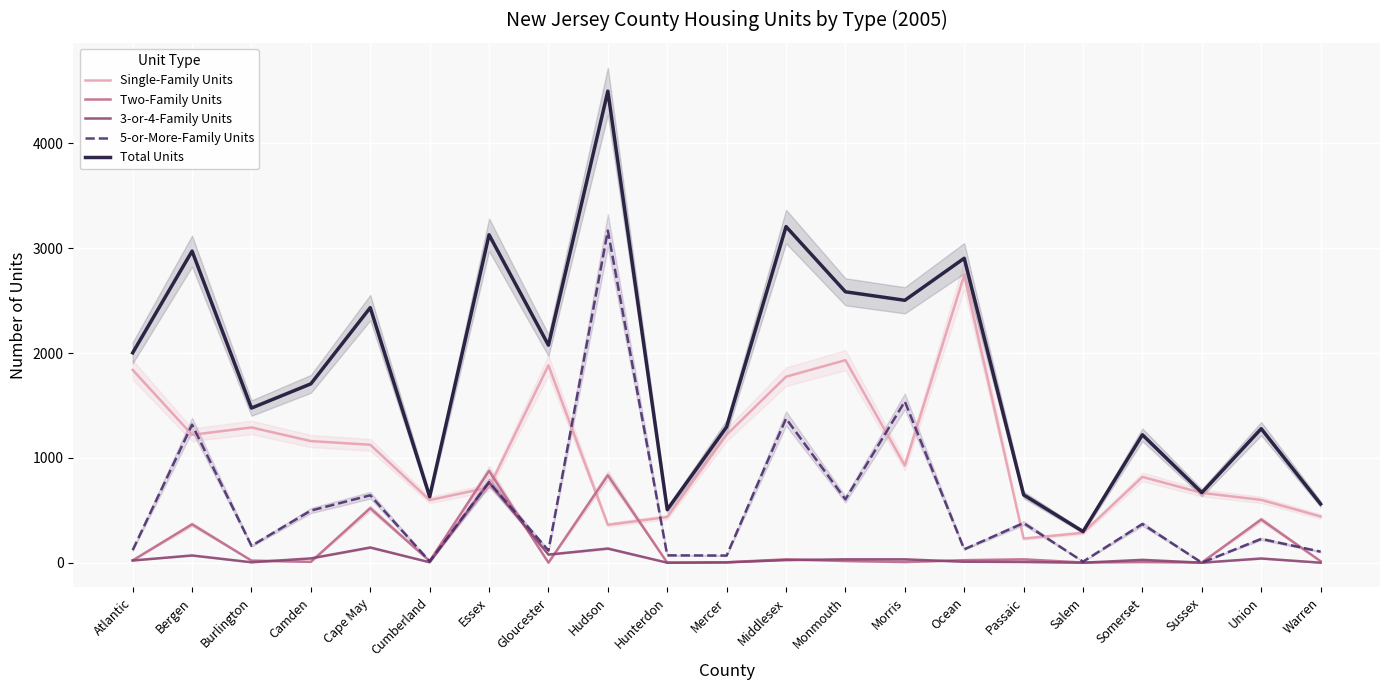

The Single-Family Units series shows 983 at Atlantic. True or false?

False